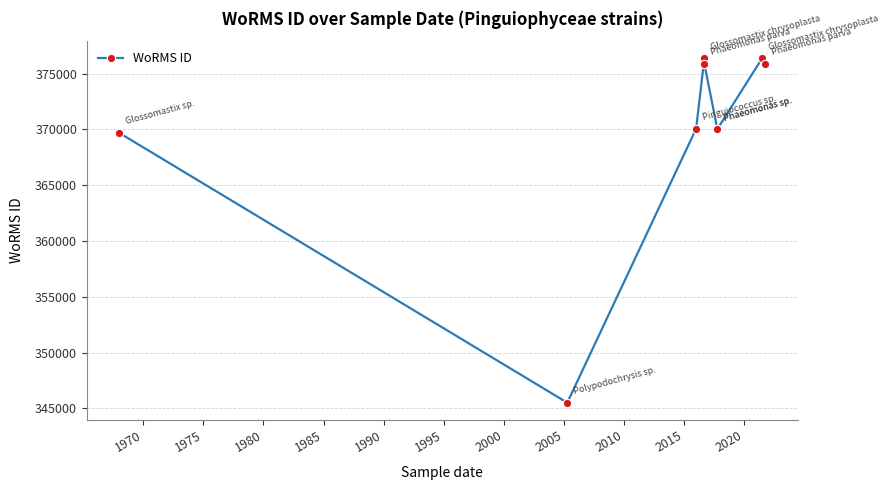

What is the value of the 1st point from the left?

369688